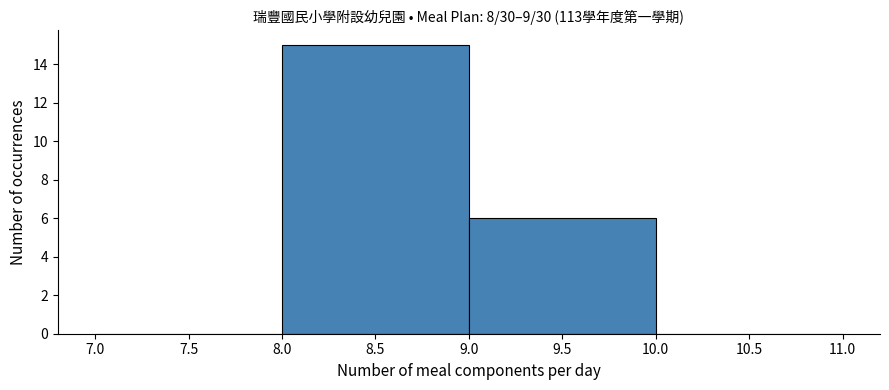

Reading left to right, list every bar in this chart as the range it spans on the x-axis followed by its height. The values are not printed on the chart, so give them approximately, as read against the axis.

7.0 to 8.0: 0
8.0 to 9.0: 15
9.0 to 10.0: 6
10.0 to 11.0: 0